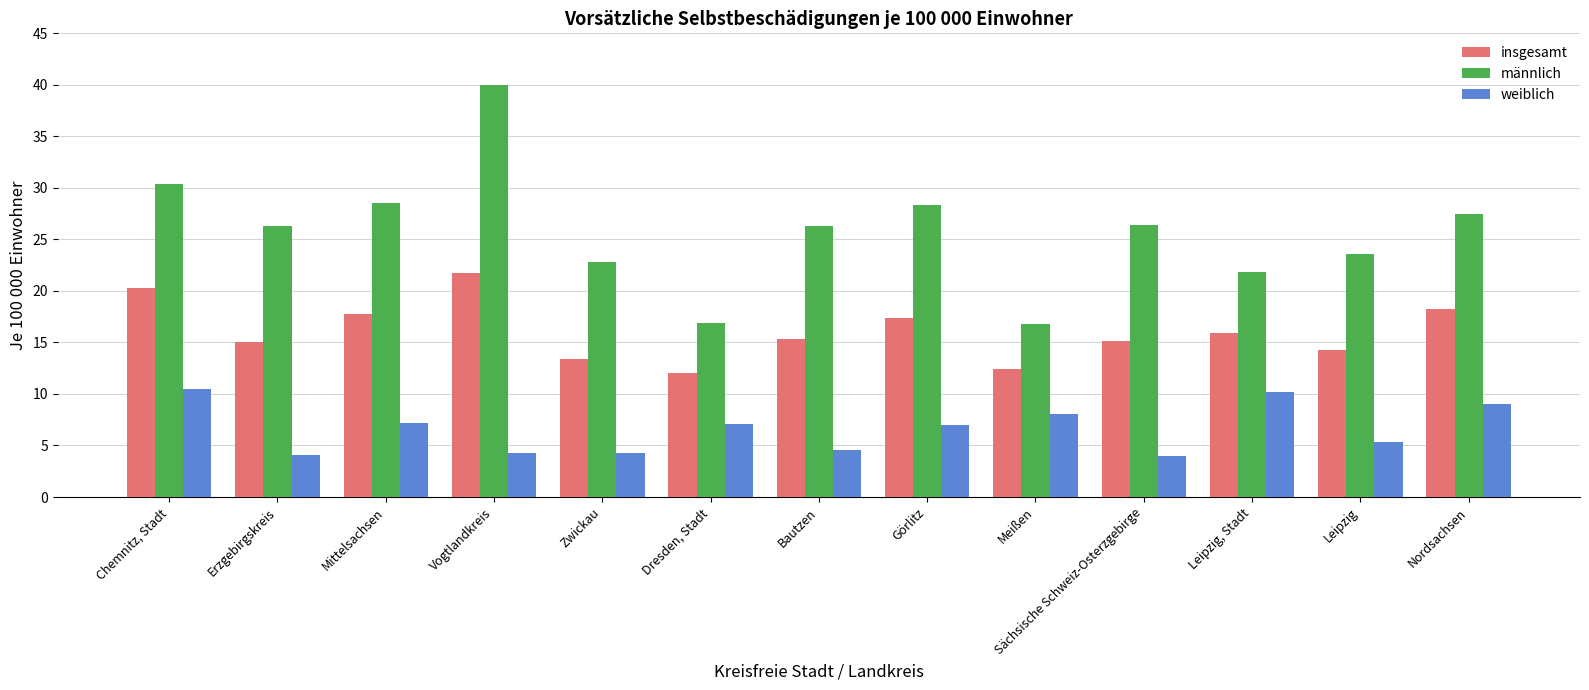

What is the label of the 5th bar from the left?

Zwickau